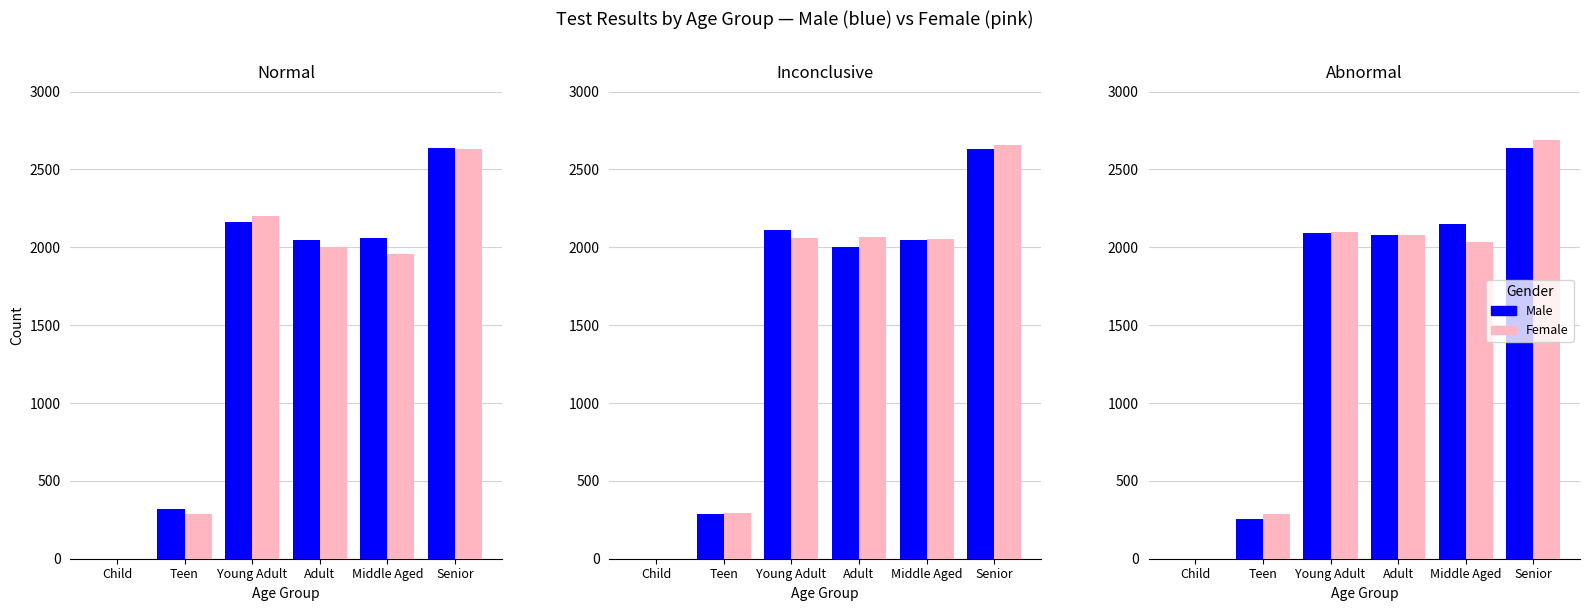

What is the approximate value of Male at Adult, to the nearest 100?

2100